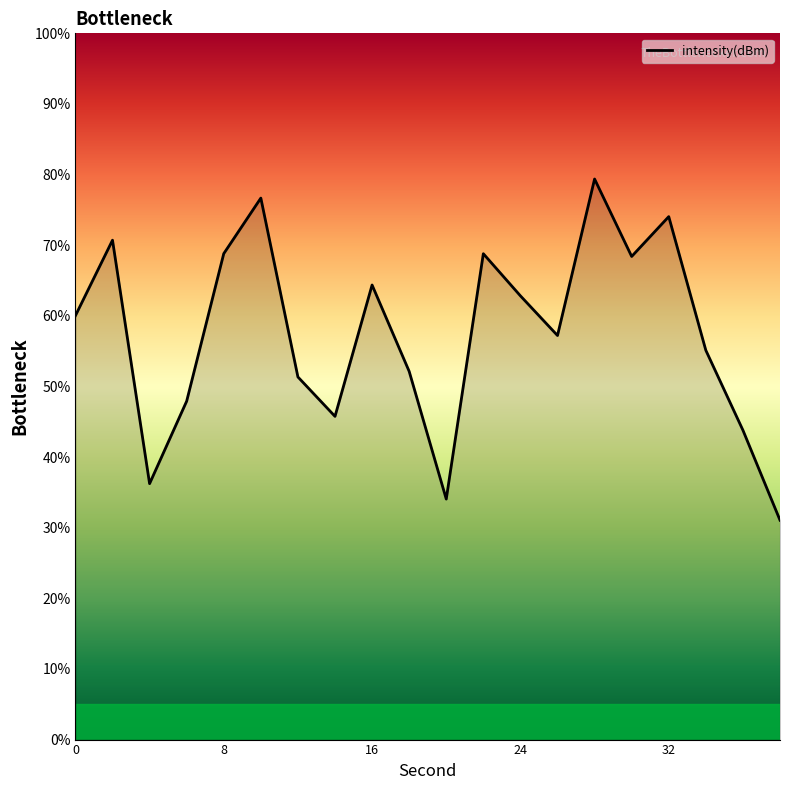

What is the smallest value displayed?

31.1